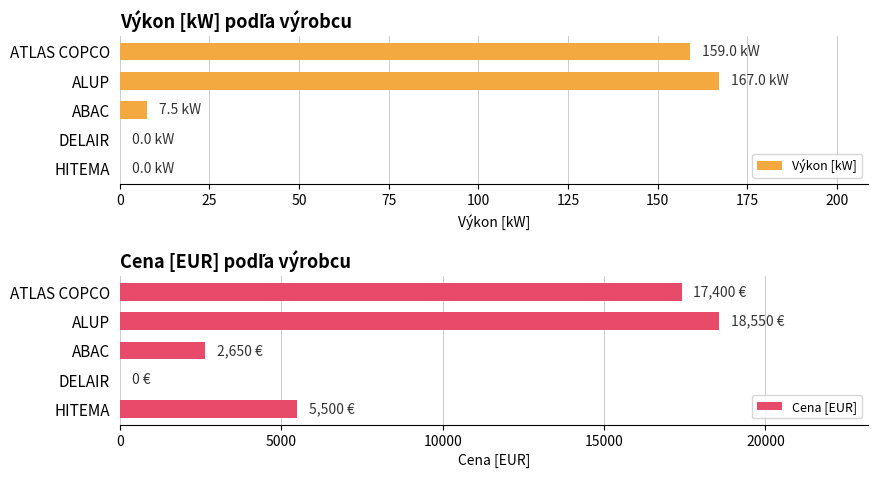

How many bars are there in total?

10